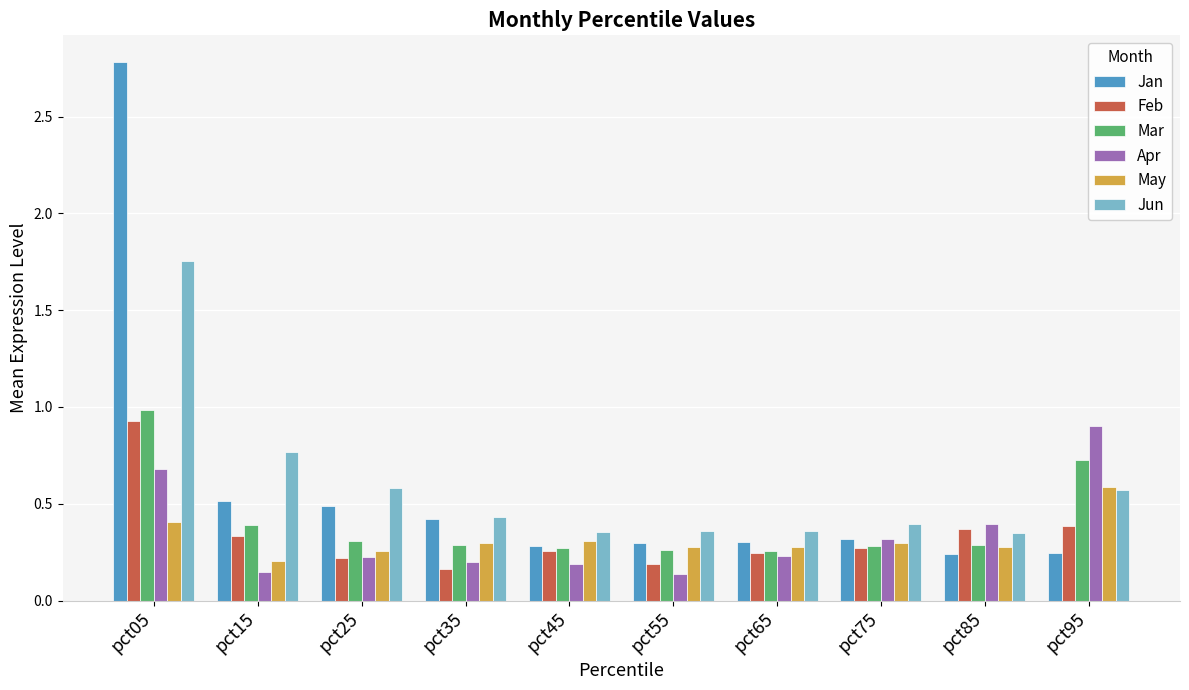

How many bars are there in total?

60